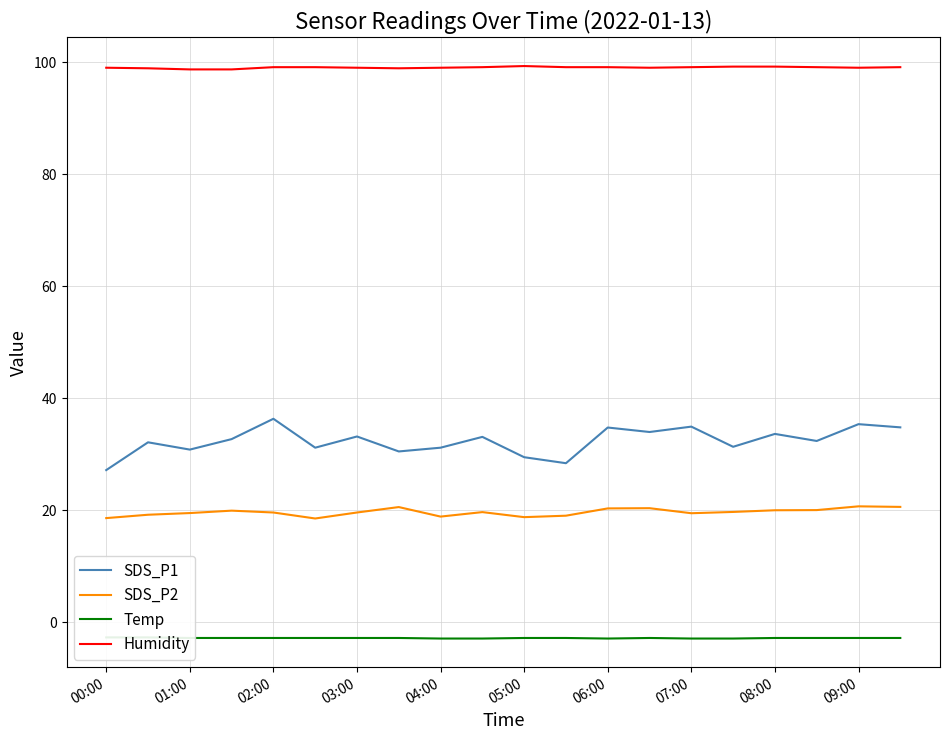

What is the difference between the second highest and second lowest values in the Temp series?

0.2